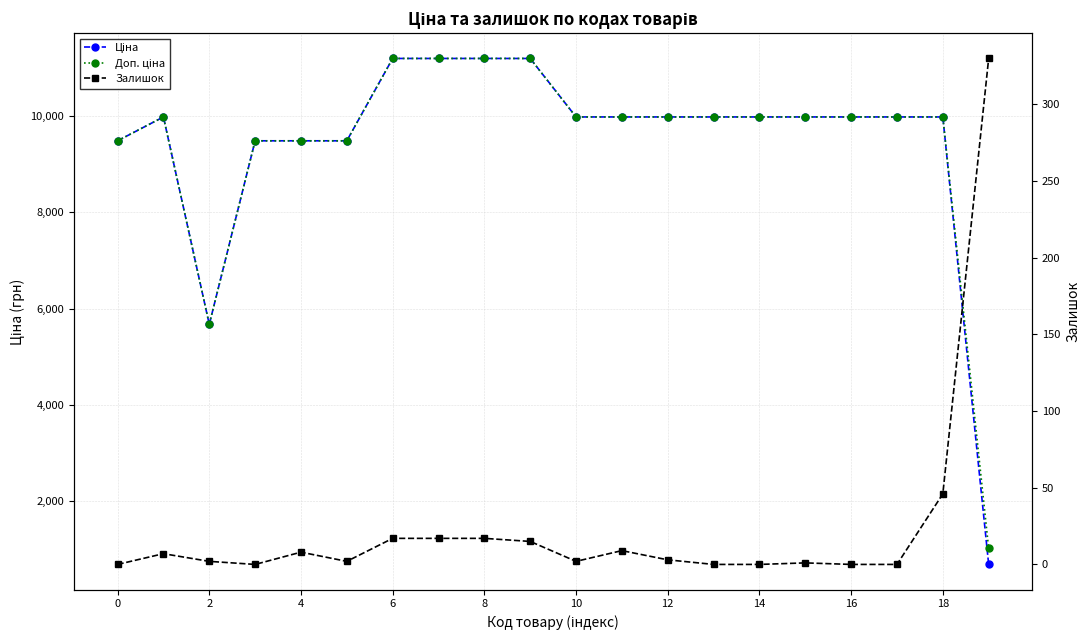

Count the number of data series in this chart.

3